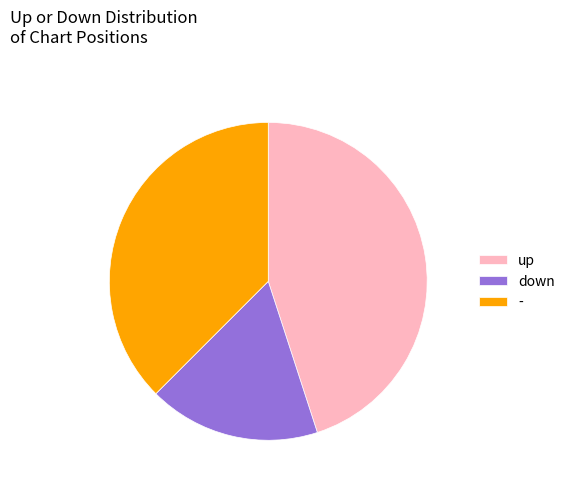

Rank the categories by value from lowest to highest.

down, -, up